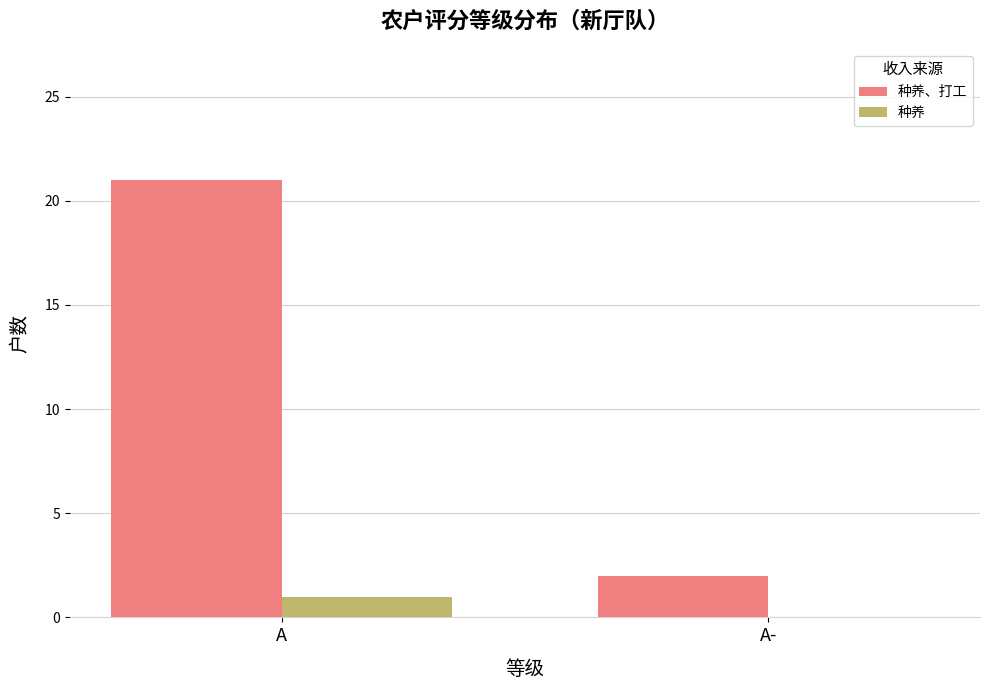

Which series has the largest range (max minus min)?

种养、打工